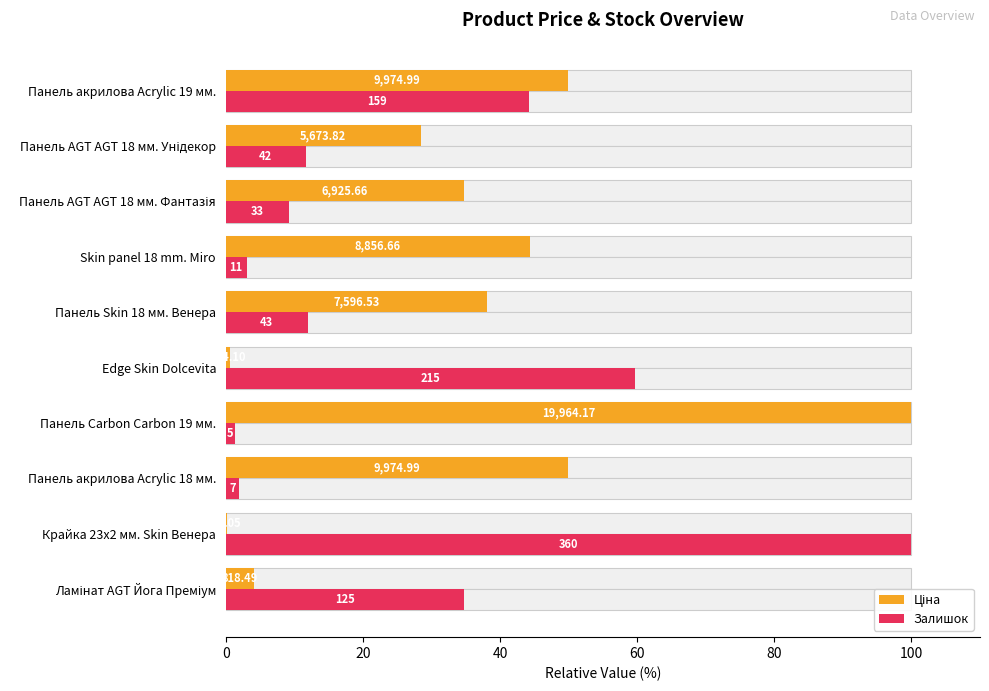

At Панель акрилова Acrylic 19 мм., list the series in order from largest to smallest.

Ціна, Залишок